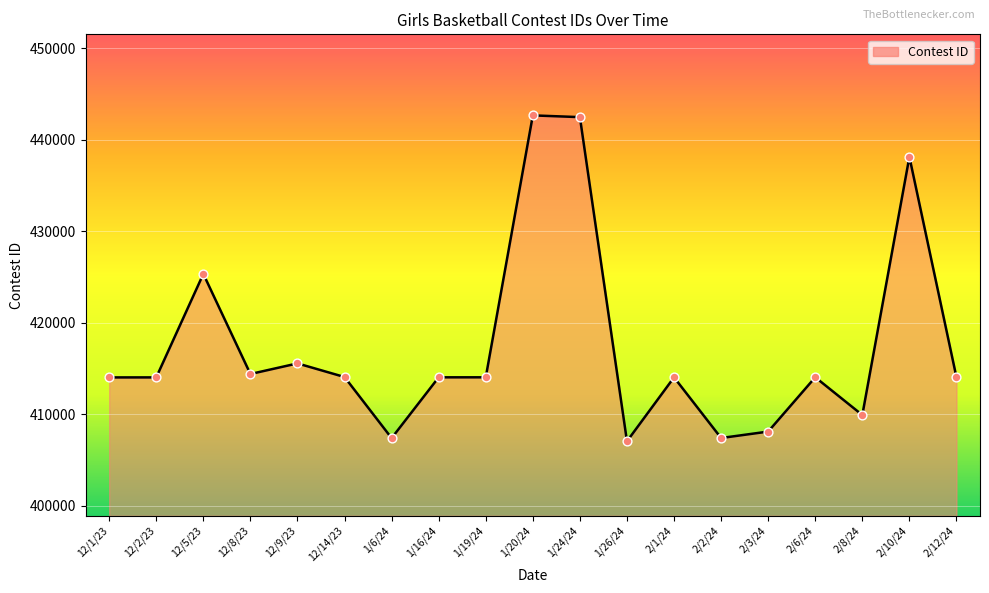

Approximately how many times larger is the value at 1/6/24 compared to 1/26/24?

1.0